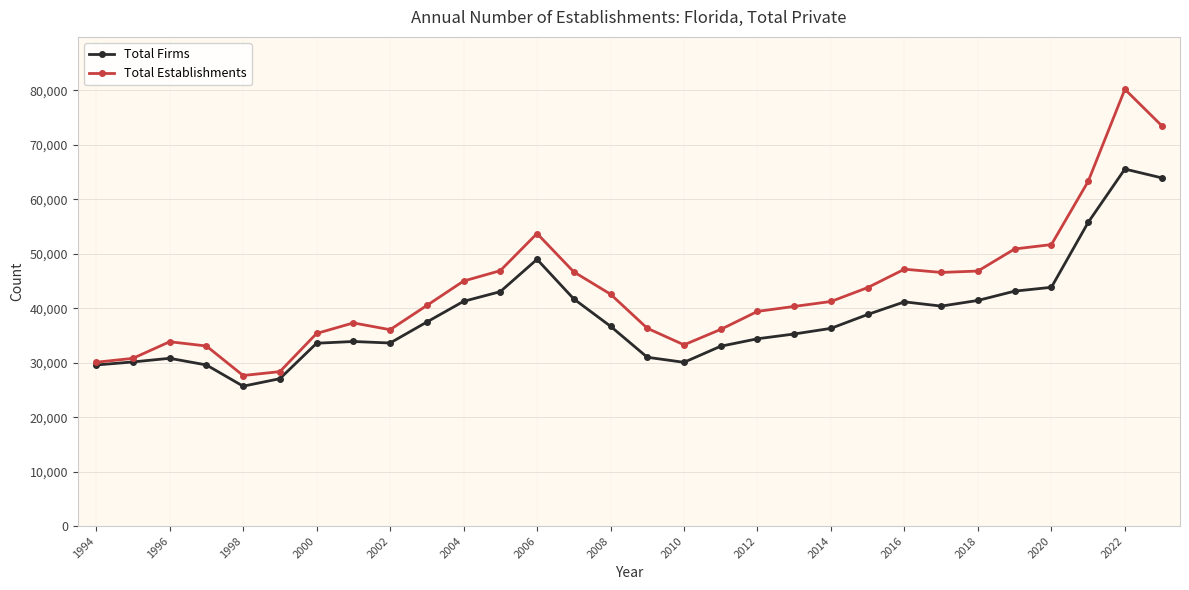

What are all the series names shown in the legend?

Total Firms, Total Establishments